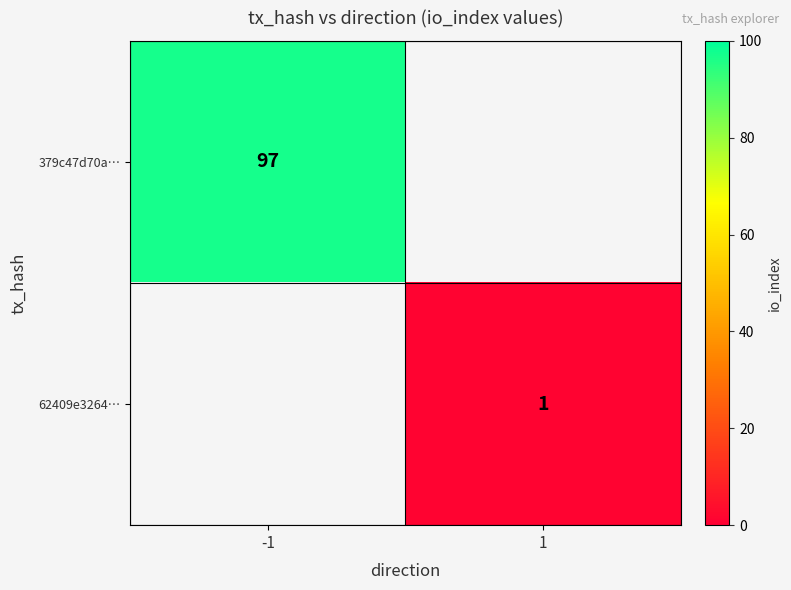

Which has a higher value, 1 or -1?

-1